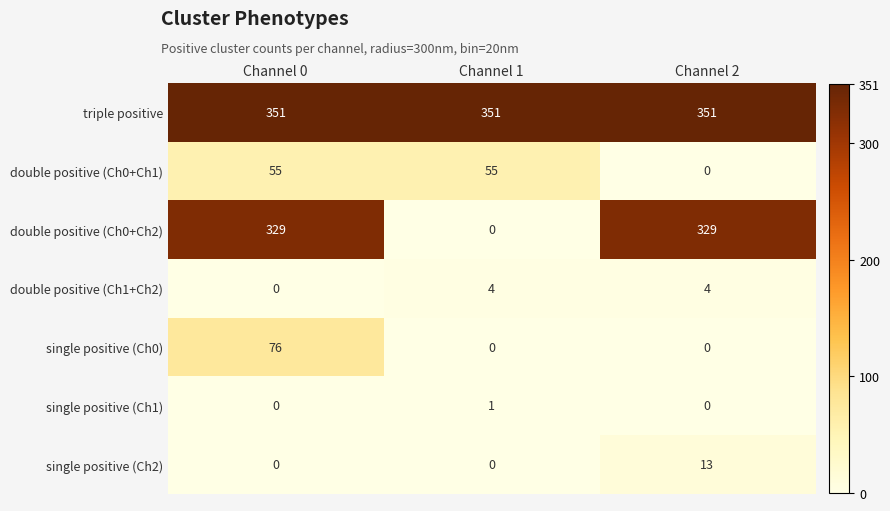

At which label is double positive (Ch1+Ch2) closest to 2?

Channel 0